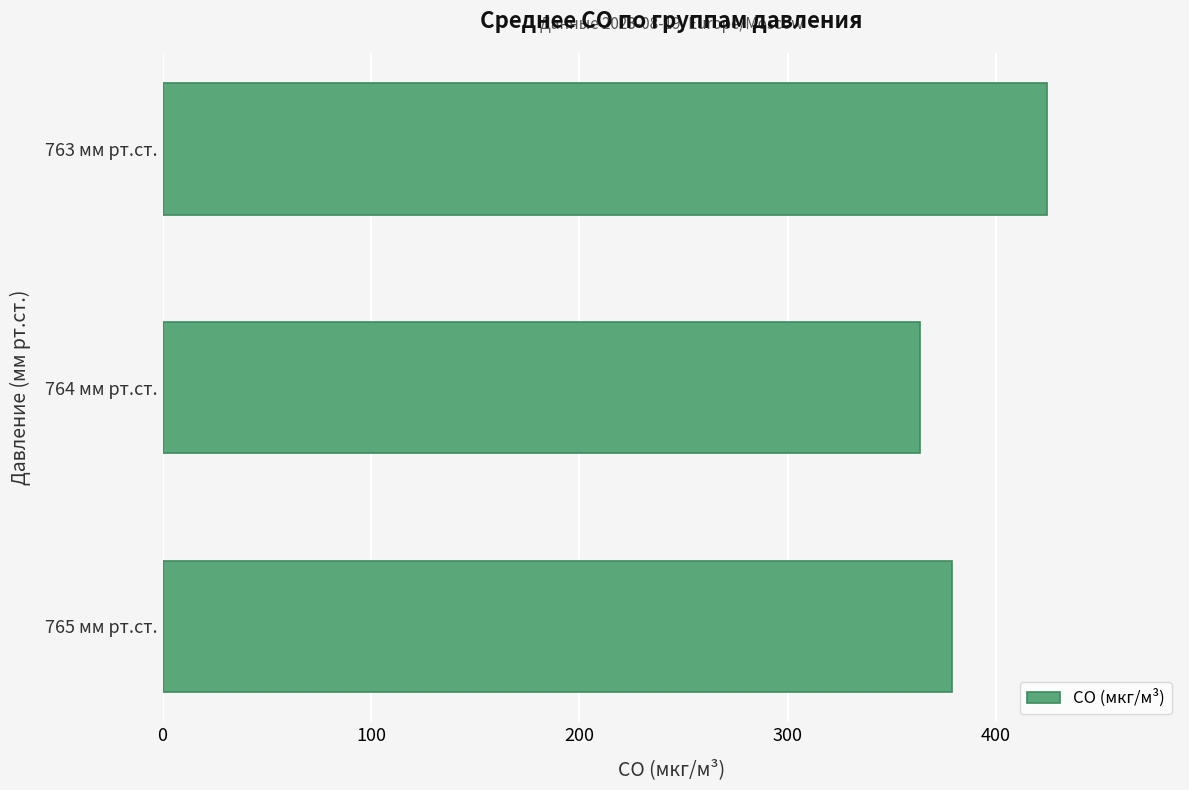

What is the ratio of the value at 764 мм рт.ст. to the value at 763 мм рт.ст.?

0.9